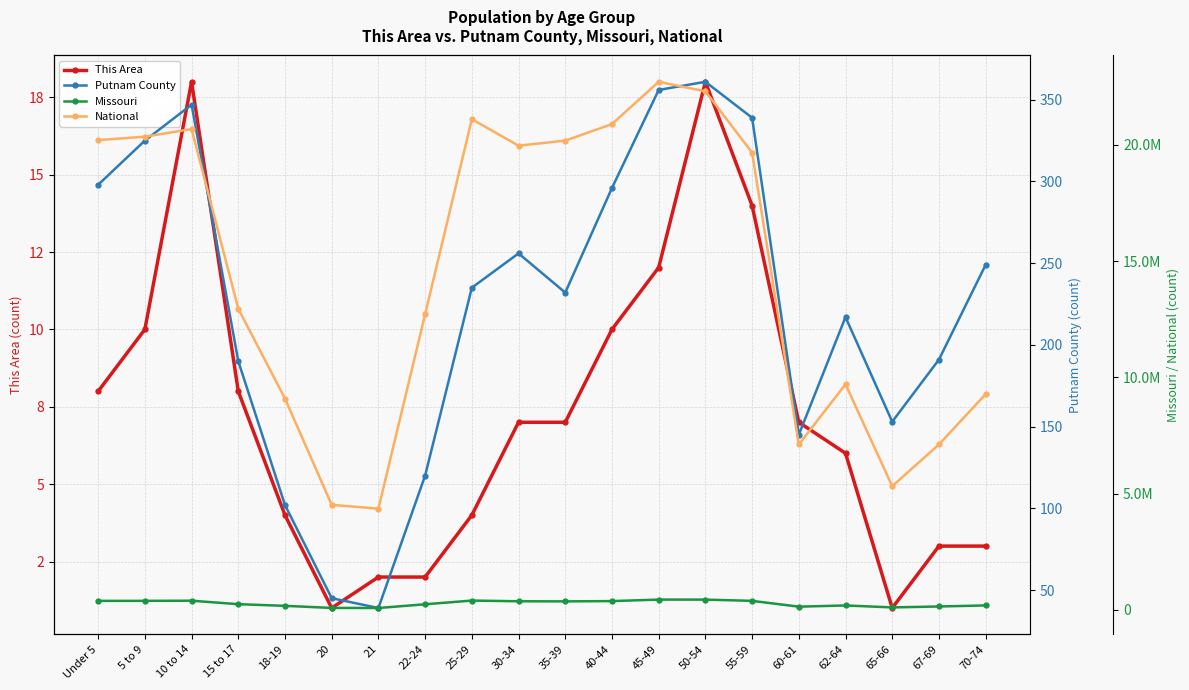

Where does the This Area series first go above 7?

Under 5